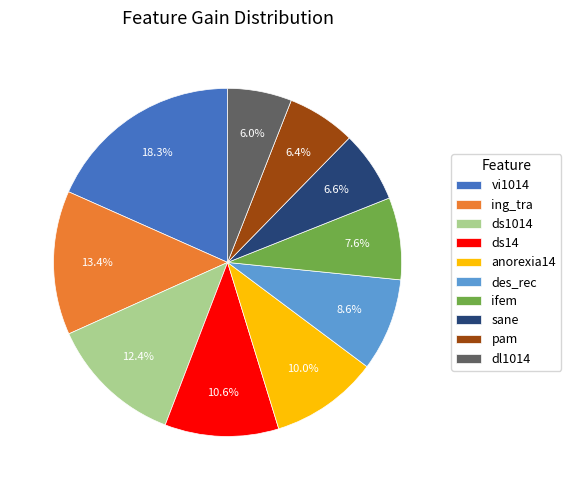

What percentage is the ifem slice, to the nearest percent?

8%